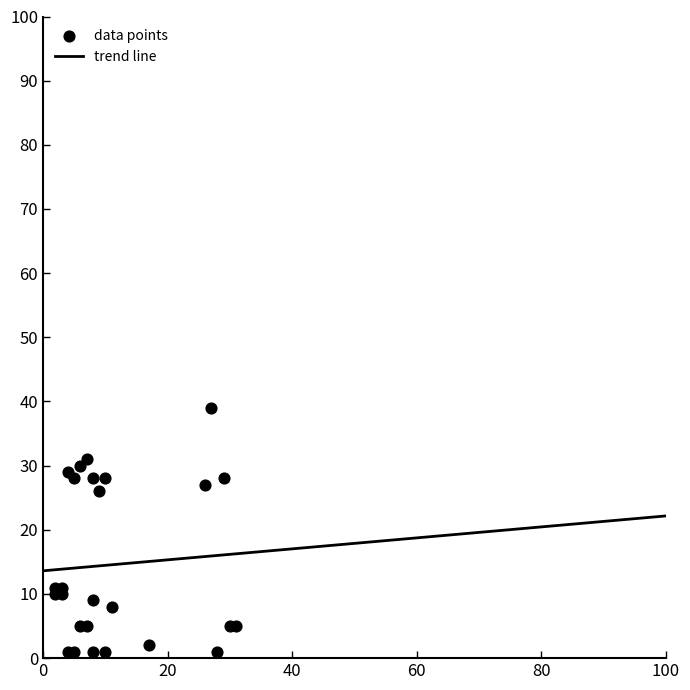

What is the range of Y values (max minus min)?

38